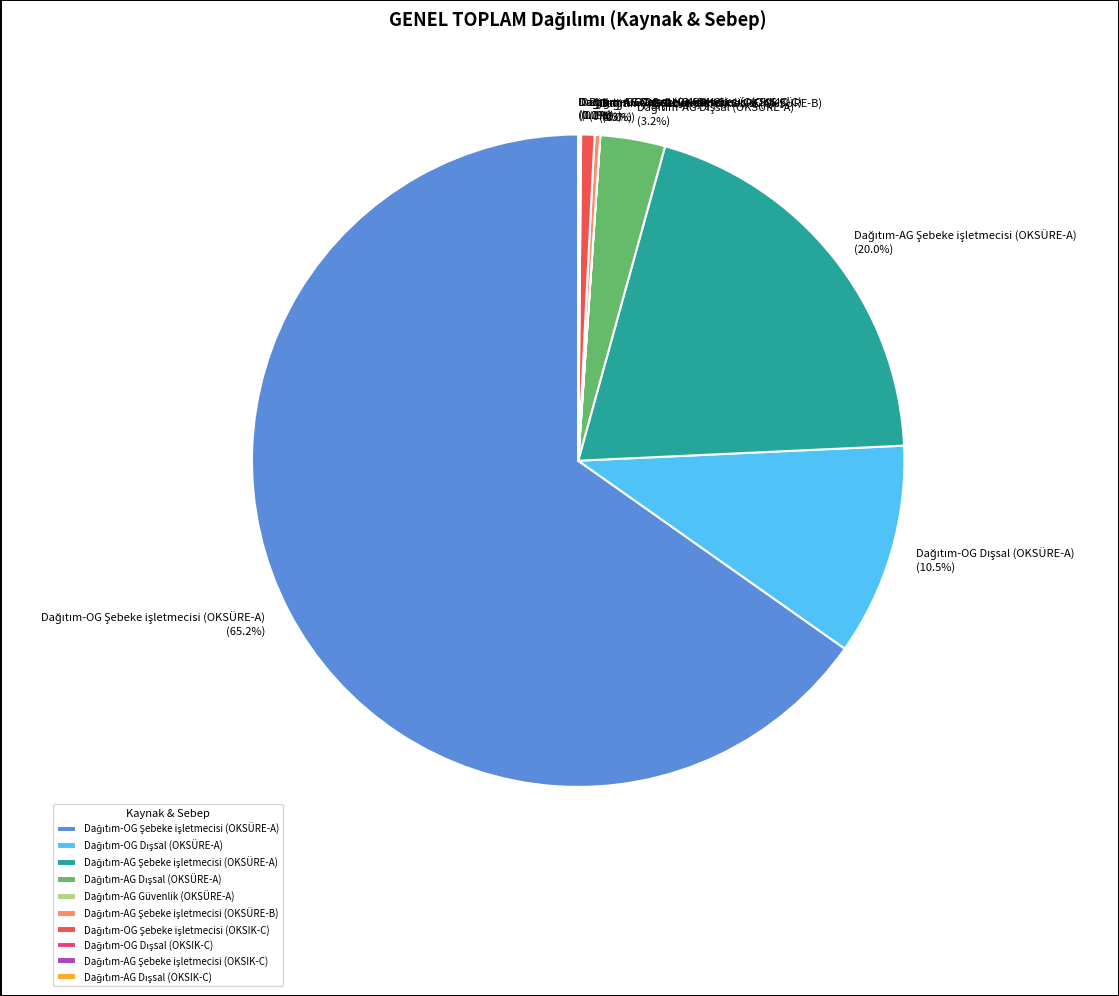

Is there any slice that represents more than half of the pie?

Yes